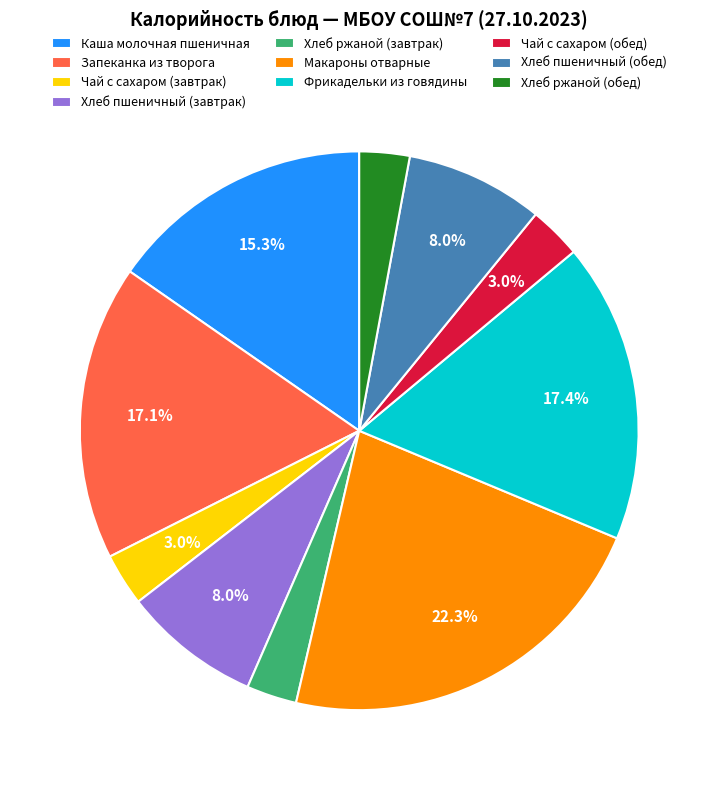

To the nearest percent, what is the combined percentage of Хлеб пшеничный (завтрак) and Макароны отварные?

30%